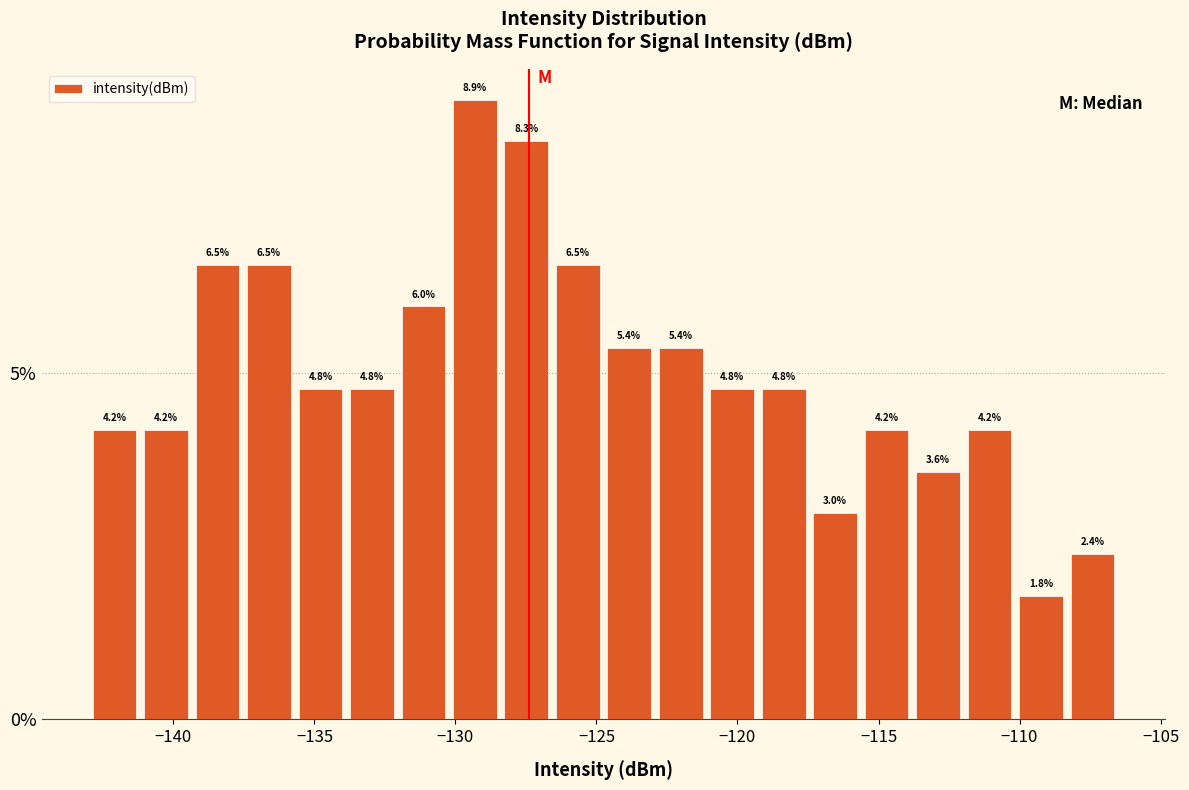

Around what value on the x-axis is the tallest bar? Give the approximate position of its centre, as read against the axis.

-129.5